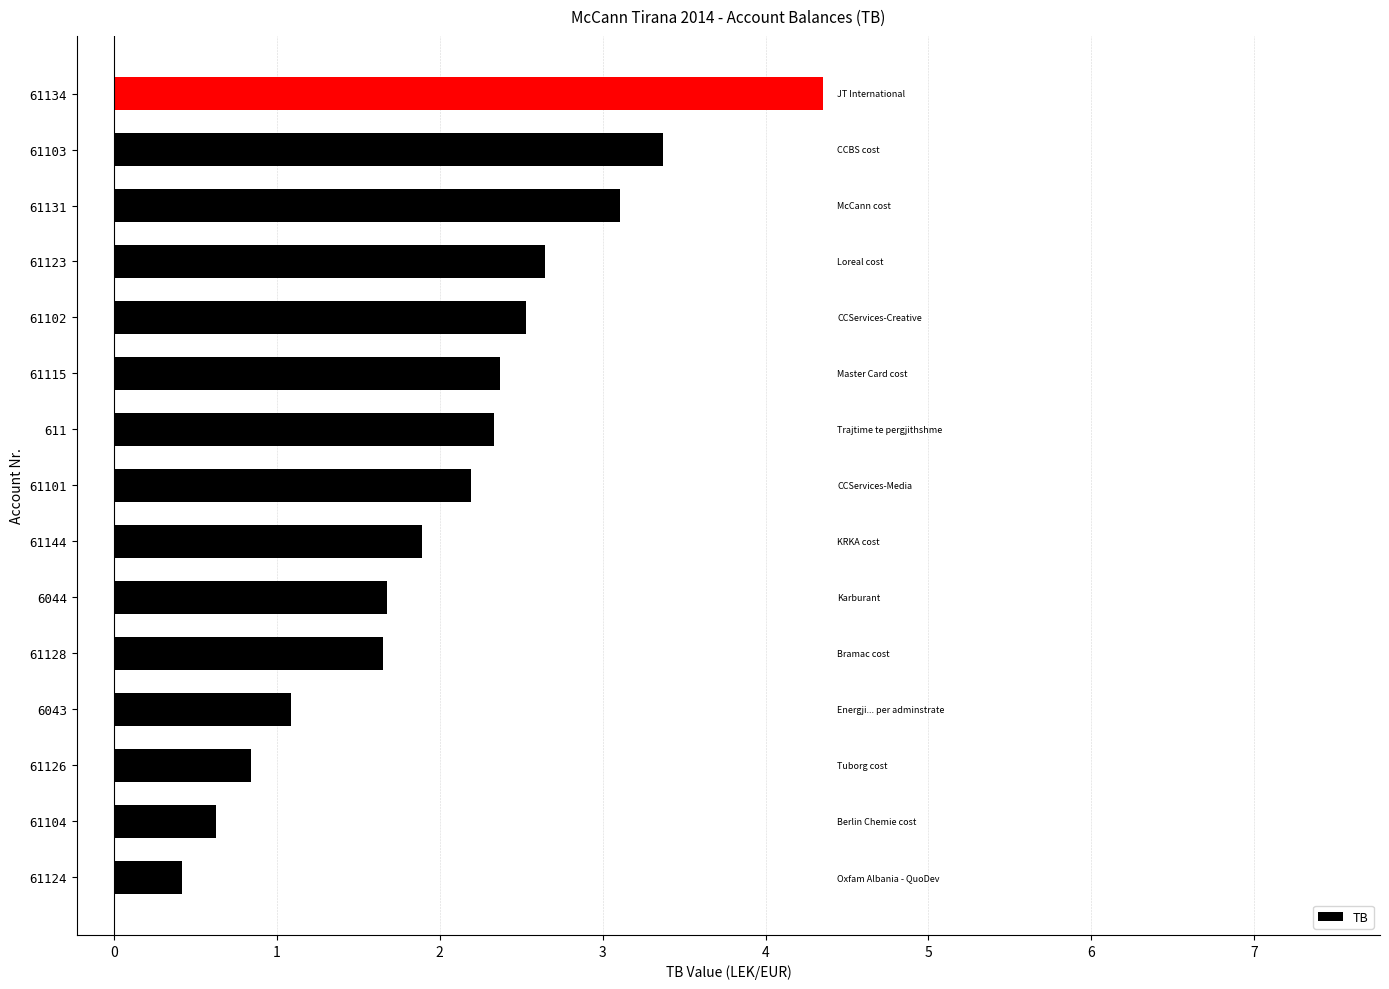

At which category does the chart reach its minimum across all series?

61124